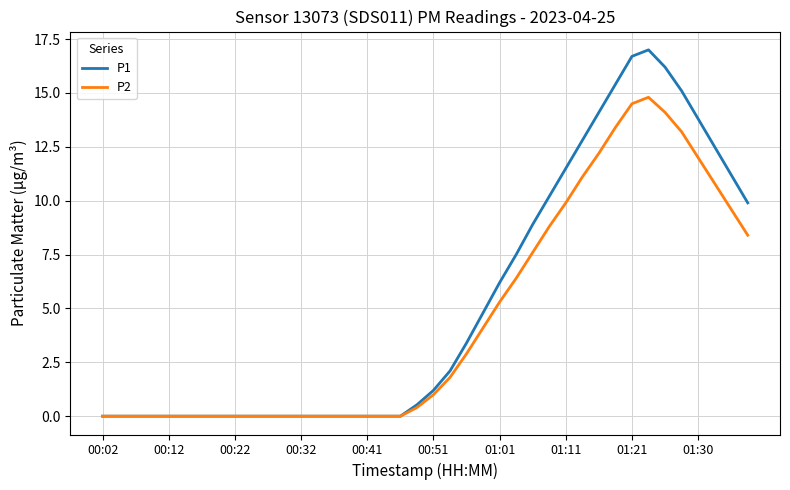

List the series in order of their peak value, highest first.

P1, P2